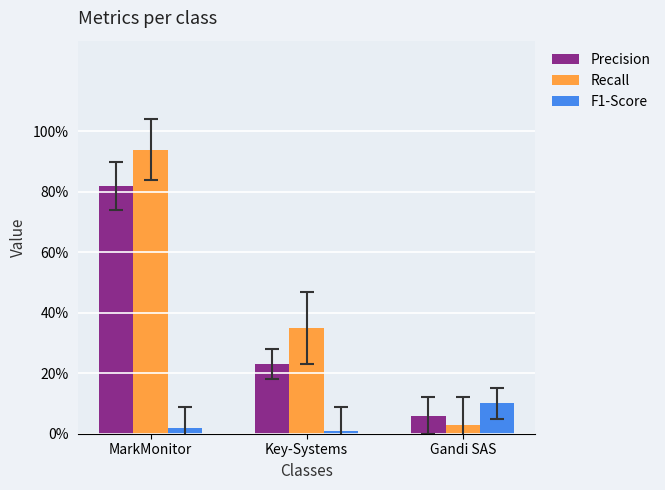

What are all the series names shown in the legend?

Precision, Recall, F1-Score